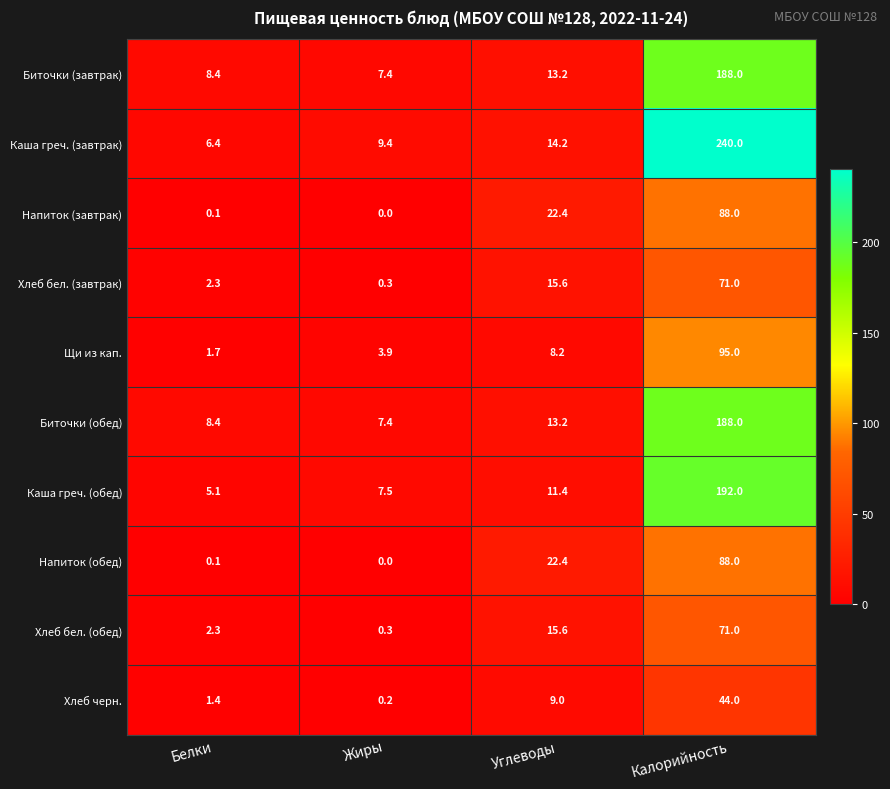

What is the spread (max minus min) of values at Углеводы?

14.2